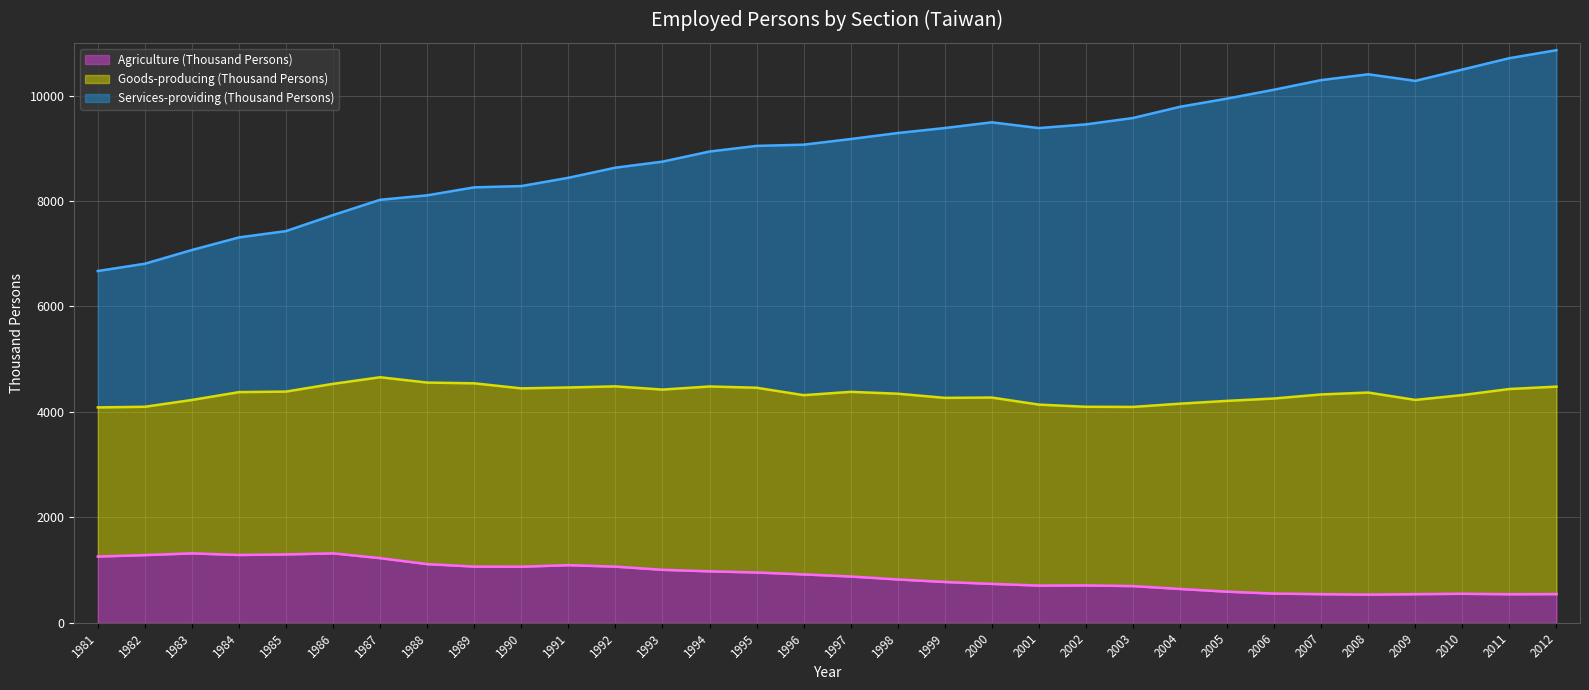

What is the value of the Services-providing (Thousand Persons) point at the 5th from the left?

7429